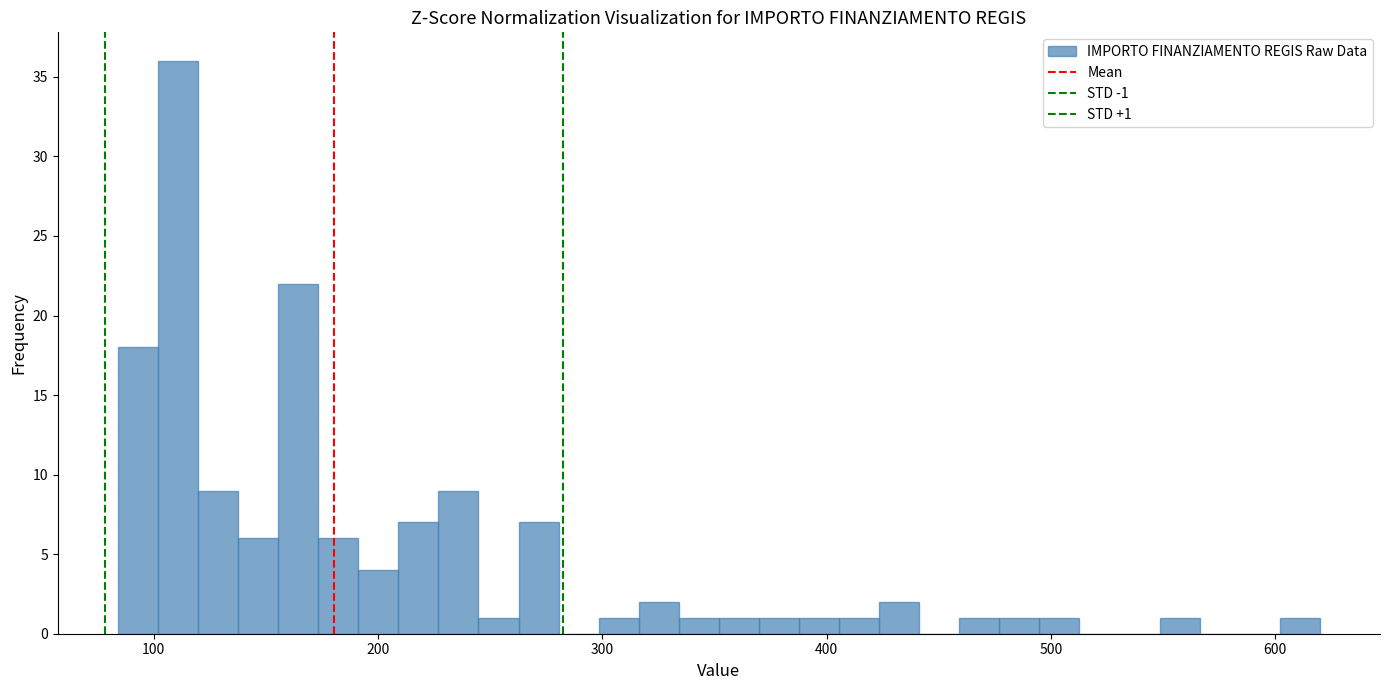

Around what value on the x-axis is the tallest bar? Give the approximate position of its centre, as read against the axis.

110